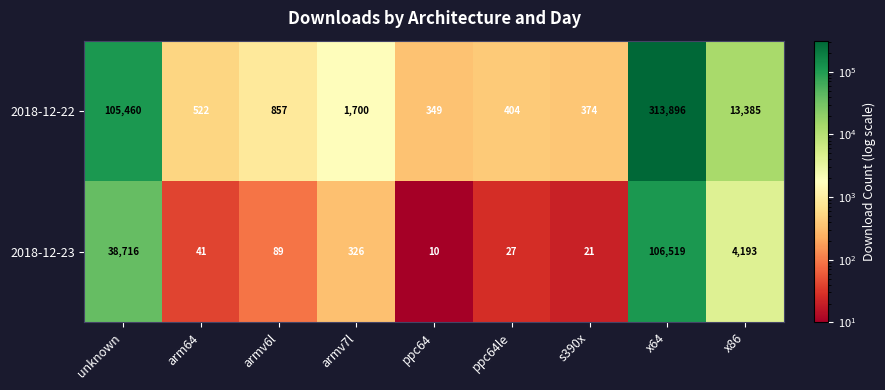

Which series has the widest spread of values?

2018-12-22